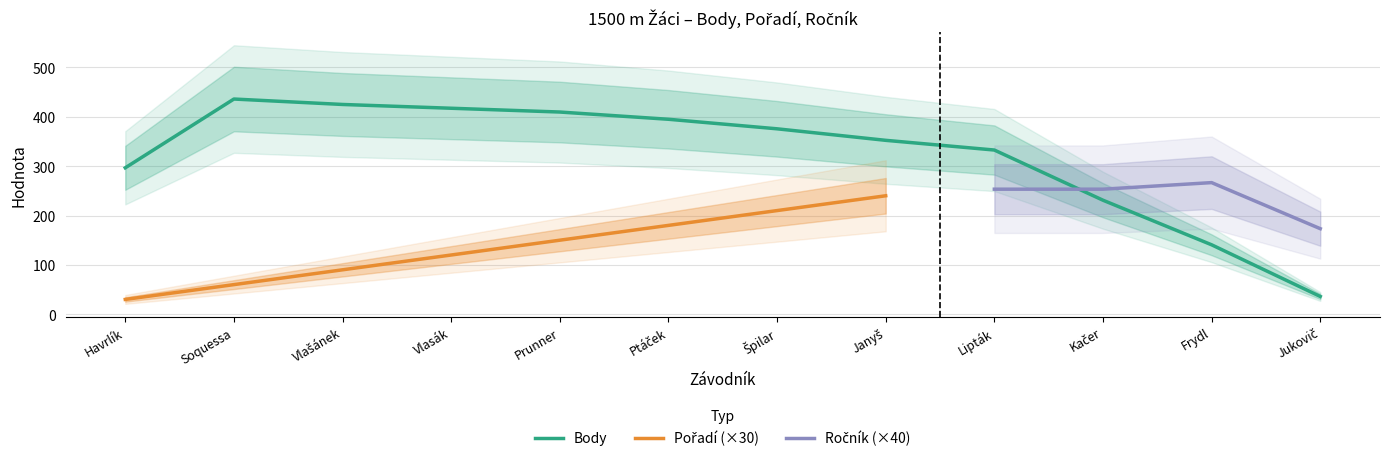

What is the maximum value shown in the chart?

450